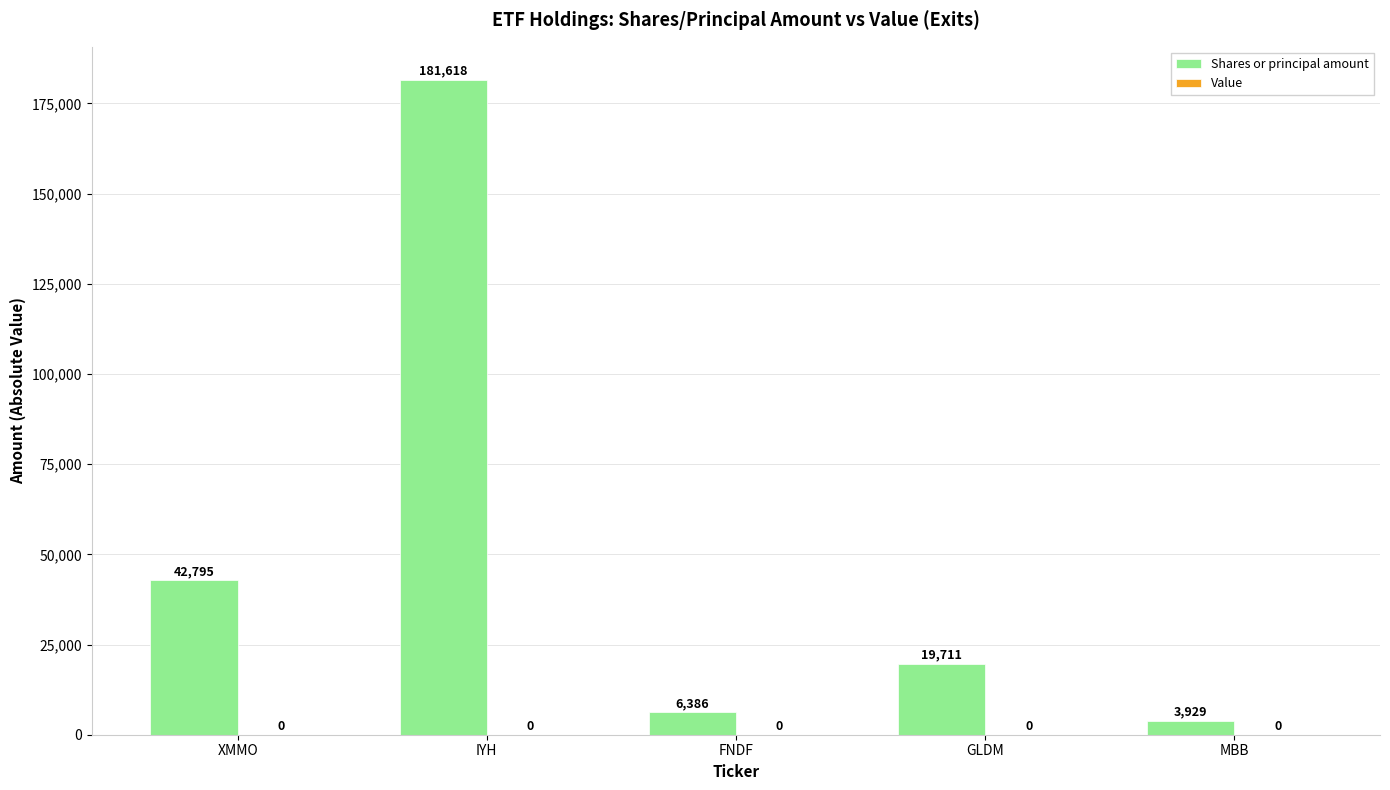

Which category has the highest value across all series?

IYH